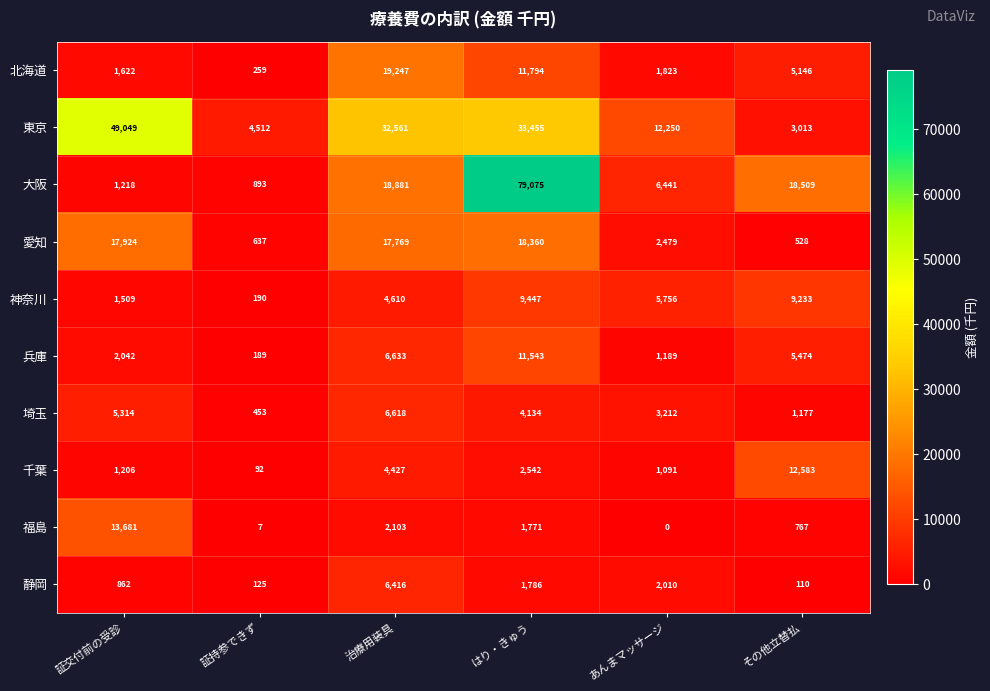

Rank the series at あんまマッサージ from lowest to highest value.

福島, 千葉, 兵庫, 北海道, 静岡, 愛知, 埼玉, 神奈川, 大阪, 東京